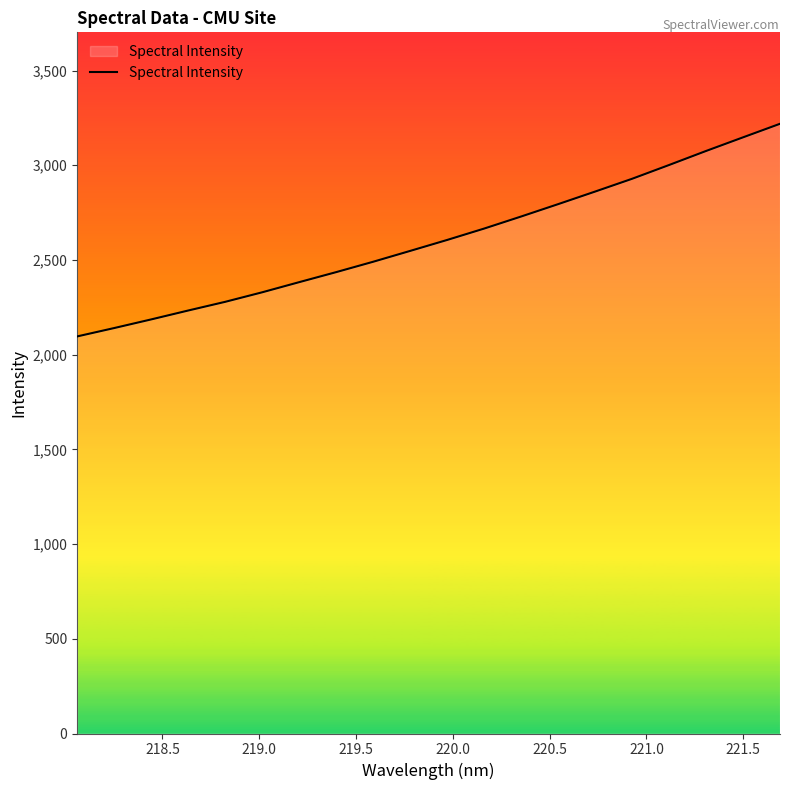

Does the chart display data point markers on the line(s)?

No